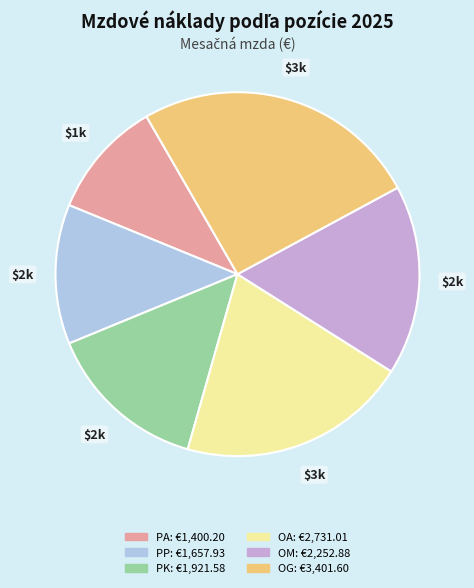

Count the number of slices in the pie.

6